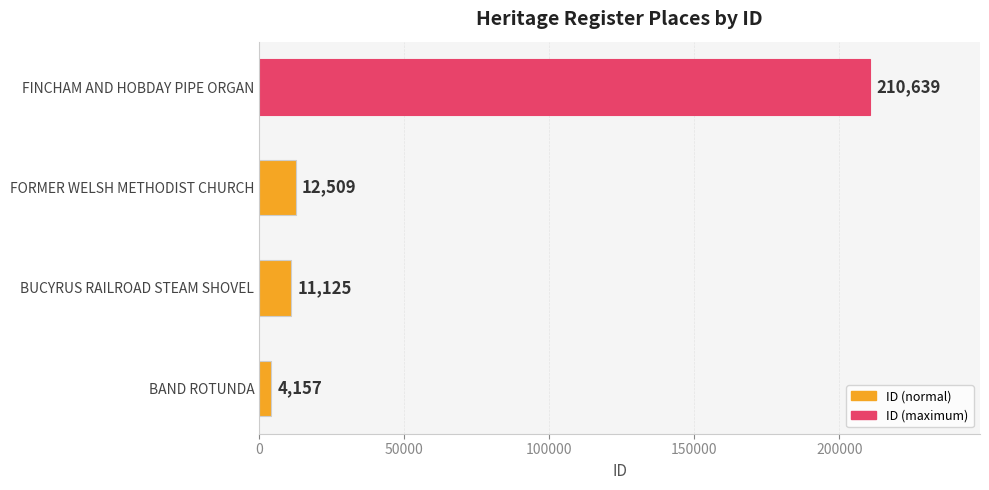

What is the average value?

59608